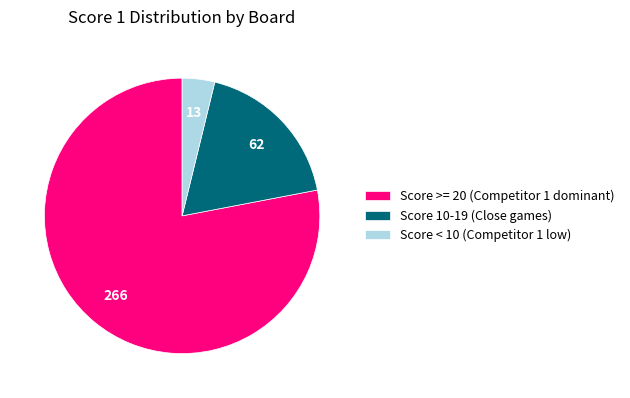

How many slices are in this pie chart?

3